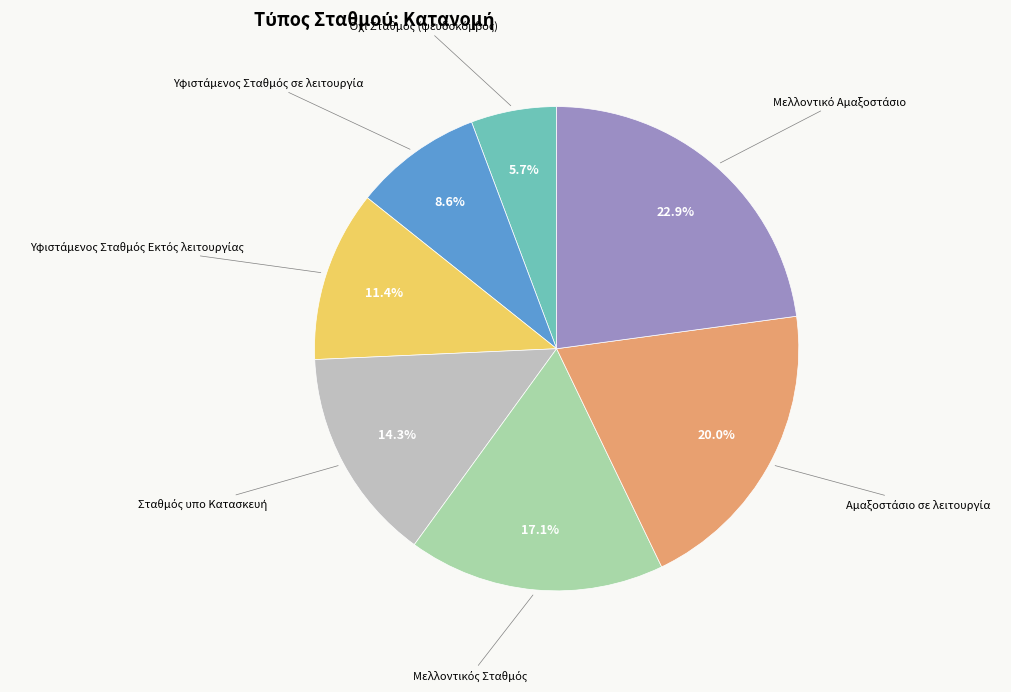

Does any single category account for the majority?

No